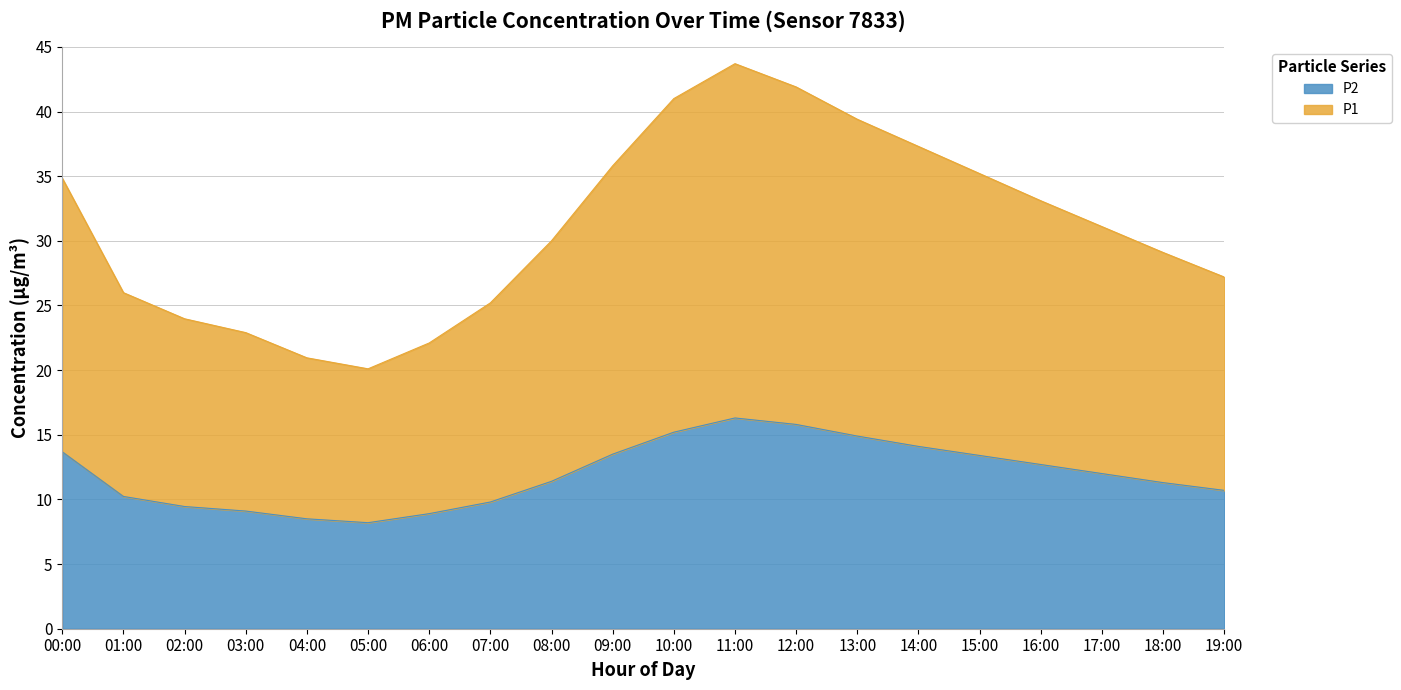

Rank the series at 01:00 from highest to lowest value.

P1, P2